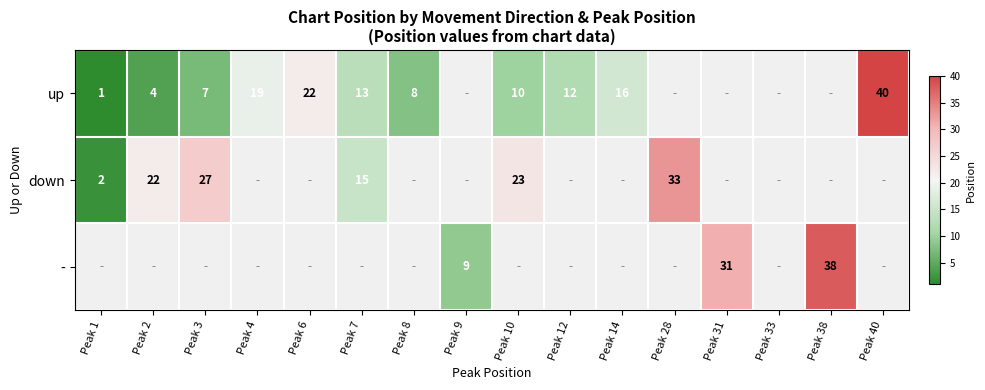

What is the sum of the up values at Peak 10 and Peak 1?

11